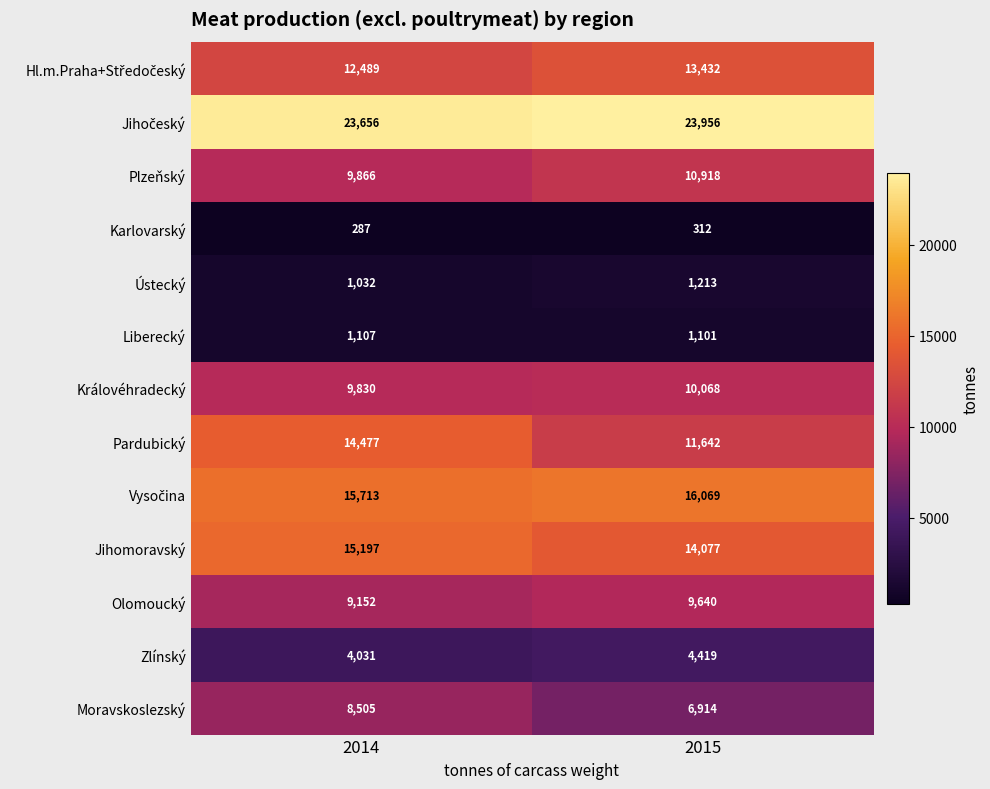

The value of Plzeňský at 2015 is 5533. True or false?

False